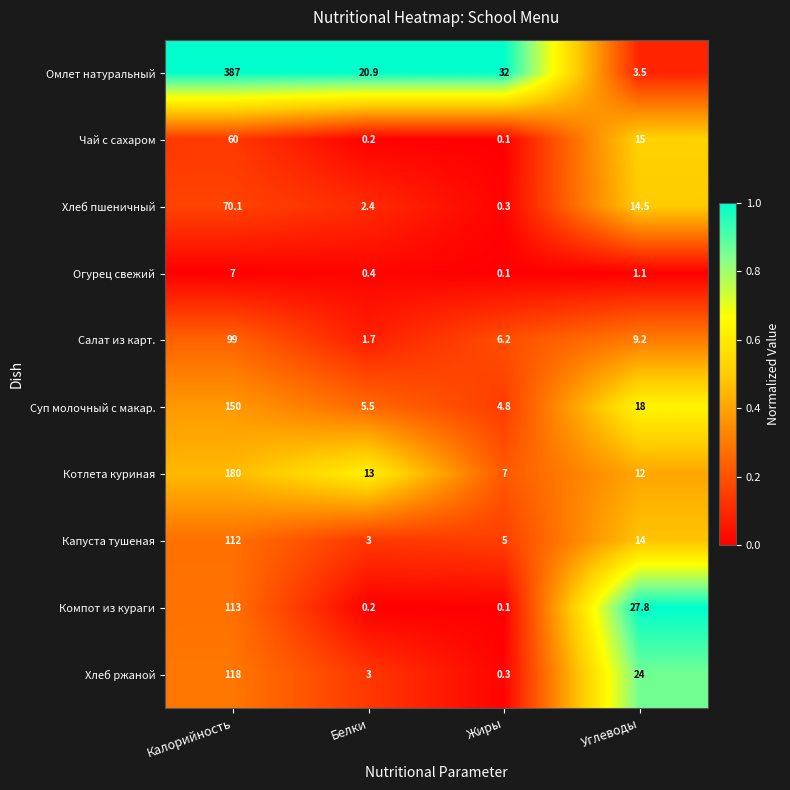

How many series are shown in this chart?

10